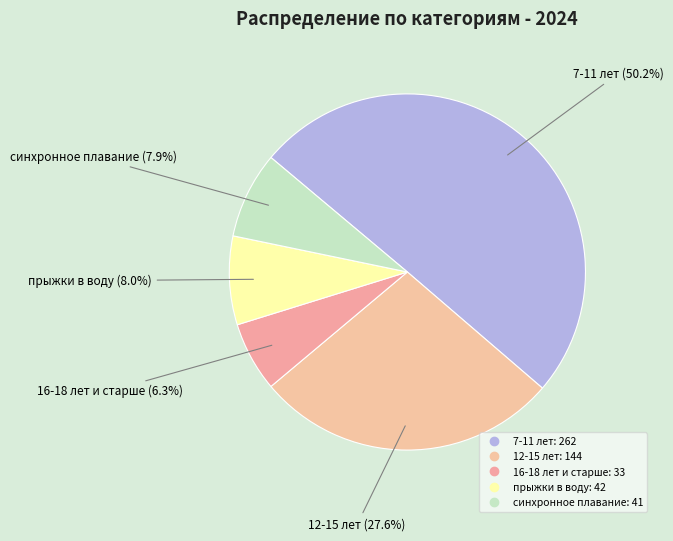

How many slices are in this pie chart?

5